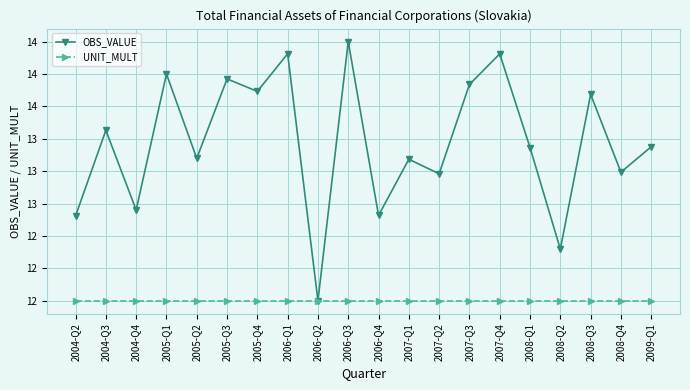

What is the smallest value displayed?

12.0